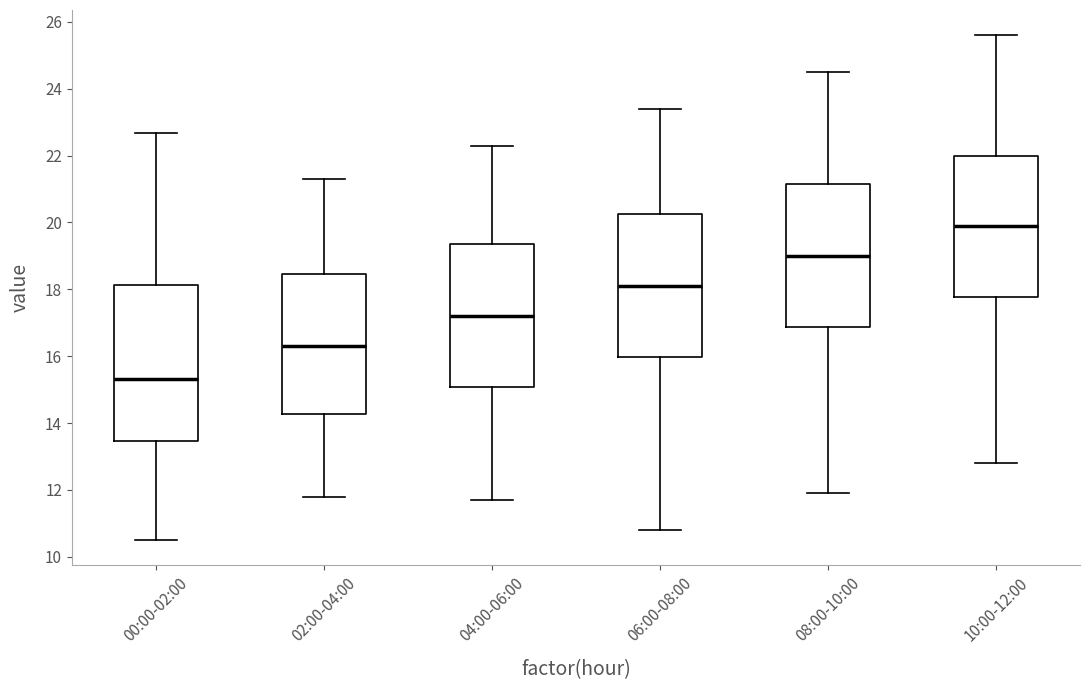

Which box is the tallest, from its lower edge to its upper edge?

00:00-02:00